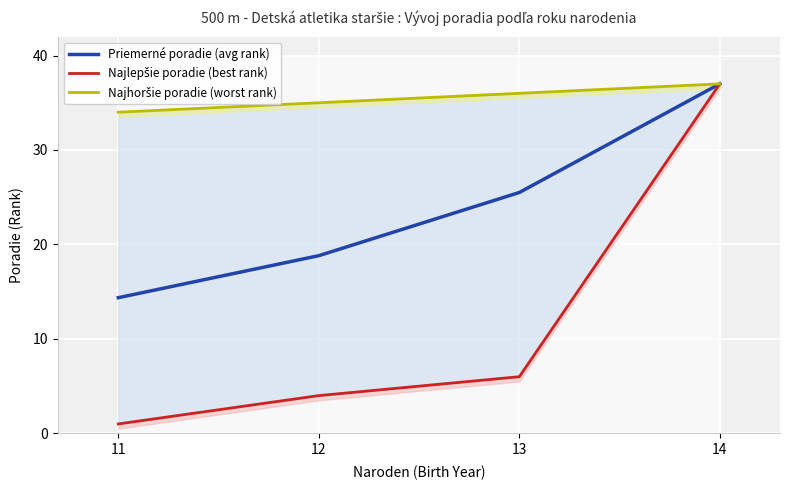

List the series in order of their peak value, highest first.

Priemerné poradie (avg rank), Najlepšie poradie (best rank), Najhoršie poradie (worst rank)